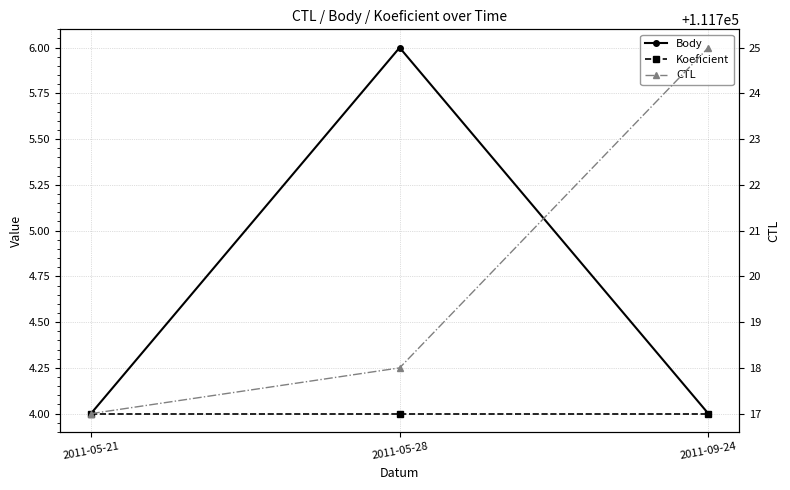

What is the maximum value for CTL?

111725